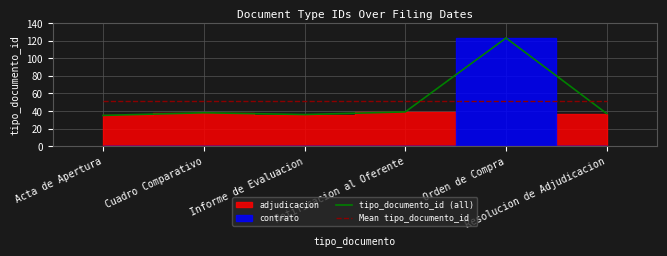

True or false: Mean tipo_documento_id has more than 2 points higher than both neighbors.

False